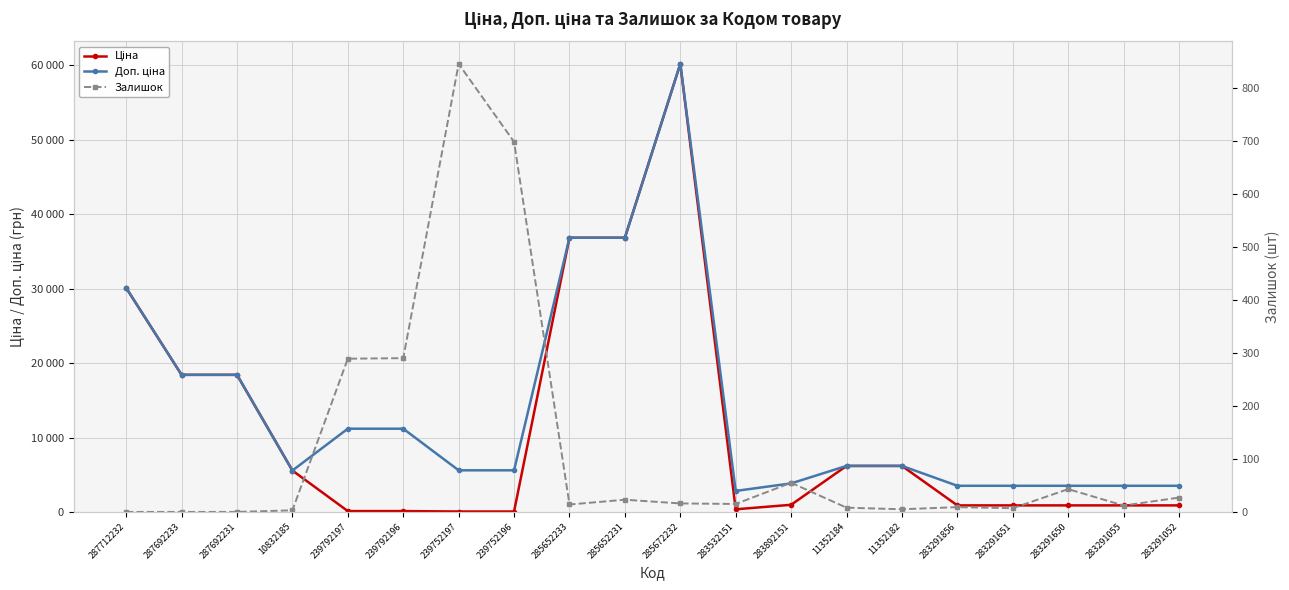

Reading left to right, what are all the values shown in this chart?

Ціна: 30102.8	18420.9	18420.9	5560.3	111.8	111.8	55.9	55.9	36841.8	36841.8	60205.6	352.6	958.4	6182.6	6182.6	878.0	878.0	878.0	878.0	878.0
Доп. ціна: 30102.8	18420.9	18420.9	5560.3	11182.0	11182.0	5591.0	5591.0	36841.8	36841.8	60205.6	2821.2	3833.8	6182.6	6182.6	3511.9	3511.9	3511.9	3511.9	3511.9
Залишок: 0.0	0.0	0.0	3.0	289.0	290.0	845.0	698.0	14.0	23.0	16.0	15.0	55.0	8.0	5.0	9.0	7.0	43.0	12.0	27.0